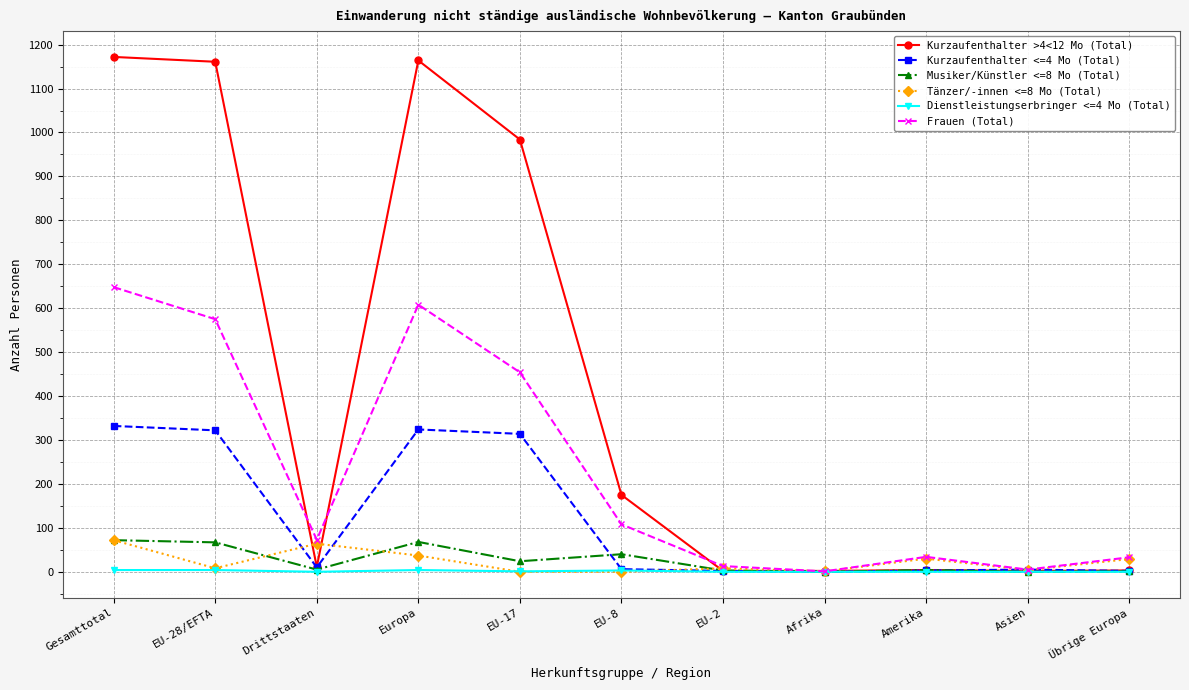

What position from the left is Europa?

4